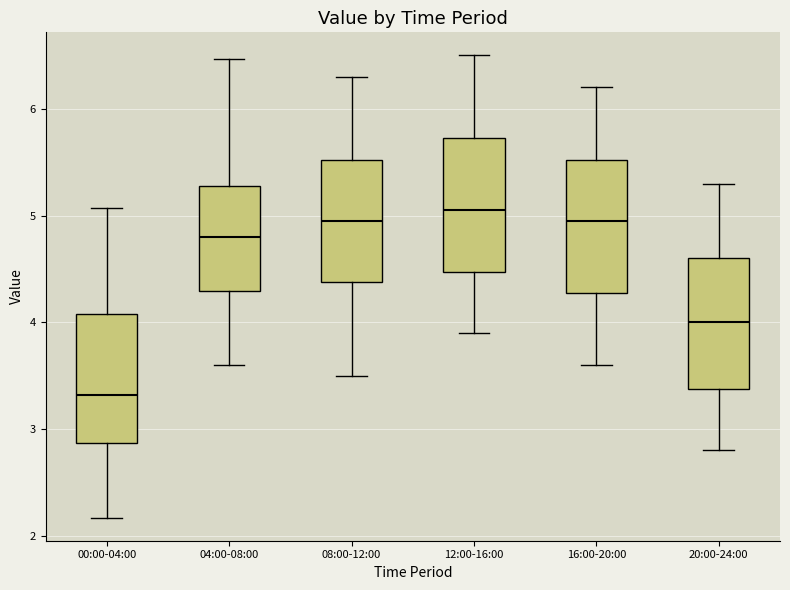

Where does the upper whisker of the box for 16:00-20:00 end on the y-axis? The values are not printed on the chart, so give them approximately, as read against the axis.

6.2